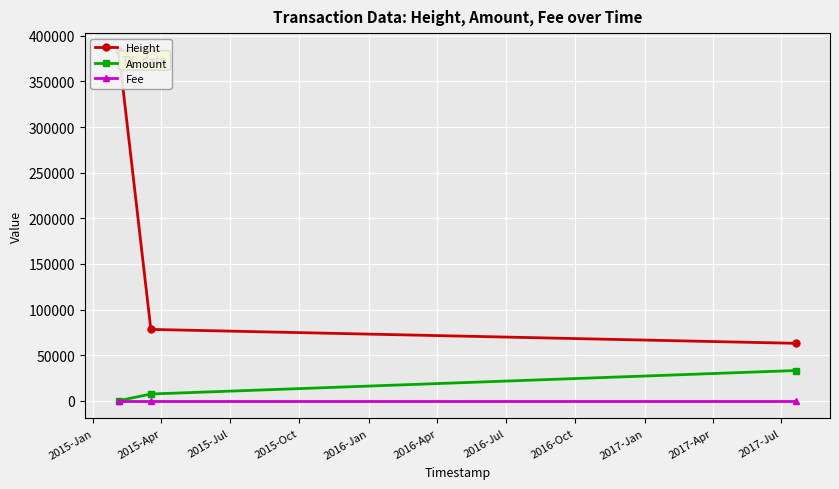

At which category is the sum across all series the highest?

2015-Jan